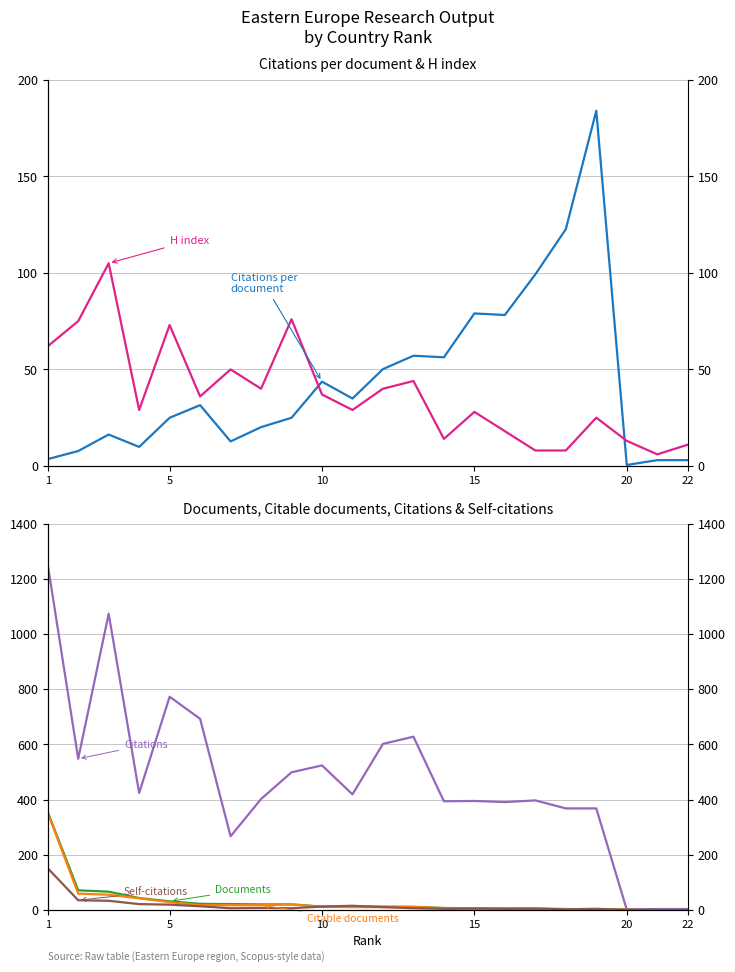

Where does the Citable documents series first go above 11?

1